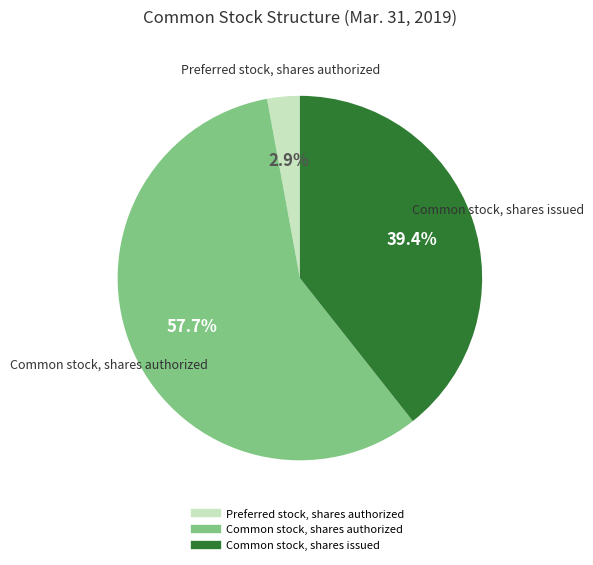

The Common stock, shares authorized slice represents 58% of the pie. True or false?

True